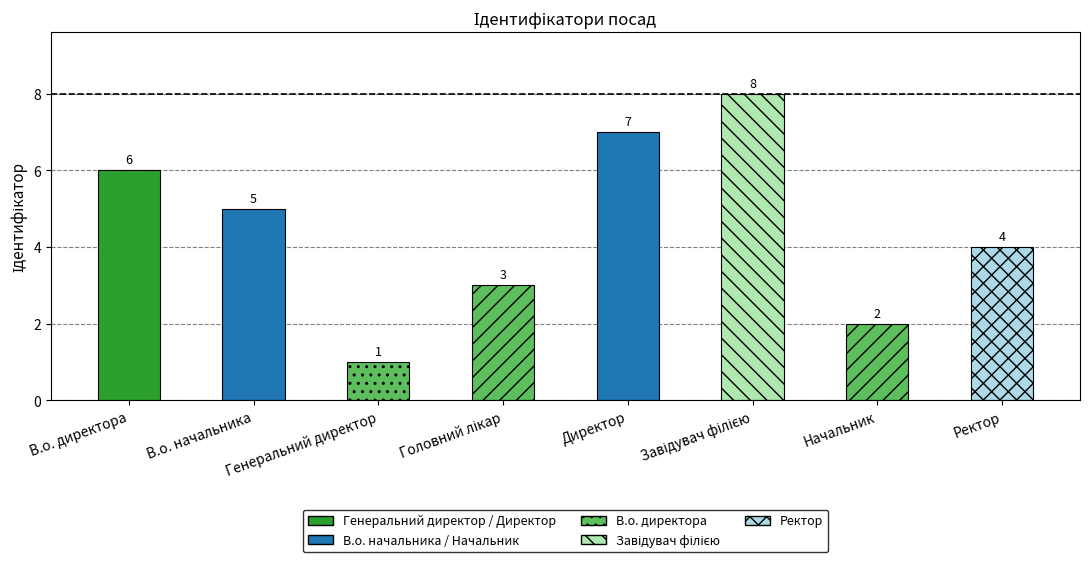

What is the maximum value shown in the chart?

8